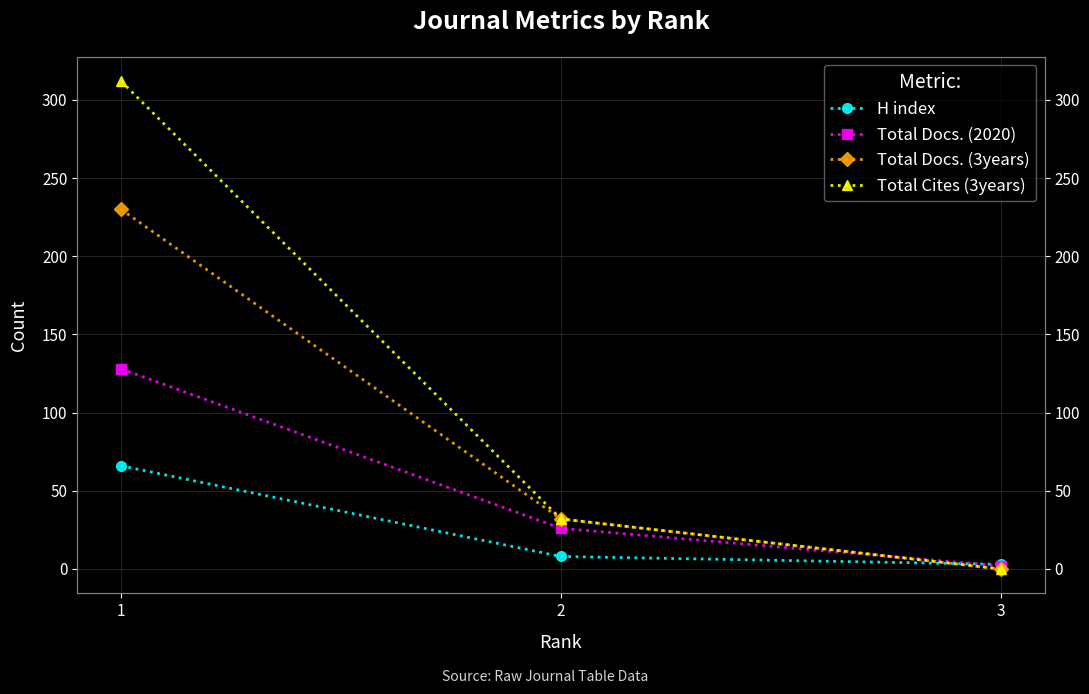

What is the difference between the maximum and minimum values in the Total Docs. (3years) series?

230